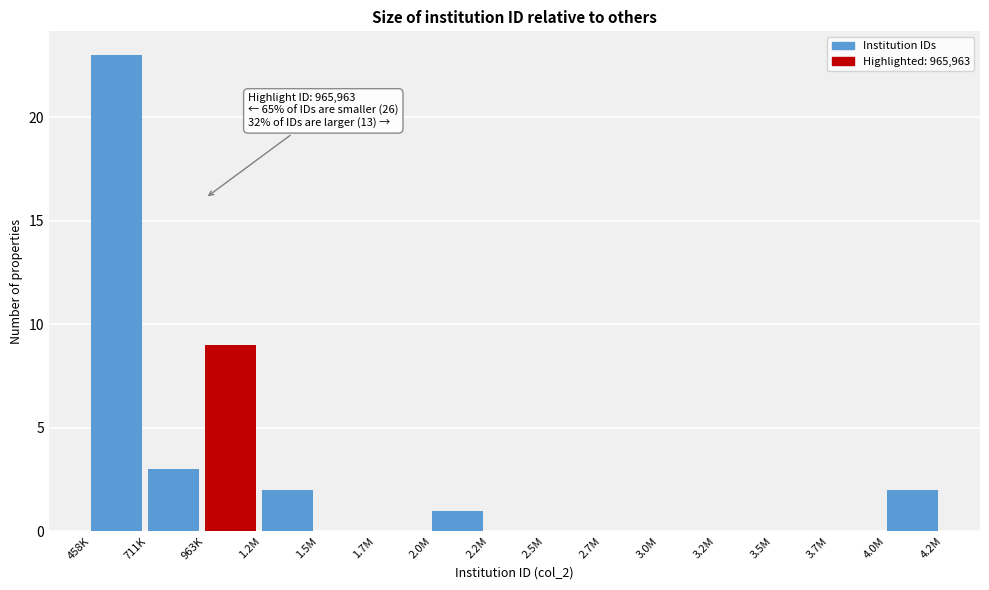

Reading left to right, extract all data points from this chart.

458K=23	711K=3	963K=9	1.2M=2	1.5M=0	1.7M=0	2.0M=1	2.2M=0	2.5M=0	2.7M=0	3.0M=0	3.2M=0	3.5M=0	3.7M=0	4.0M=2